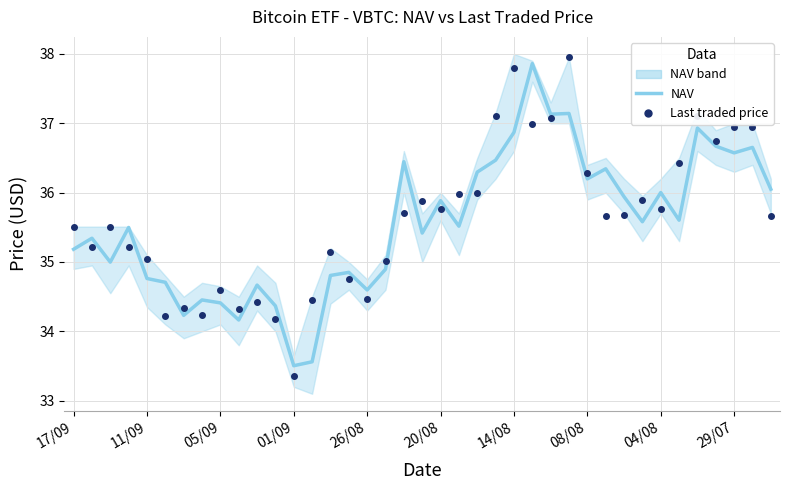

How many times do NAV and Last traded price cross each other?

25